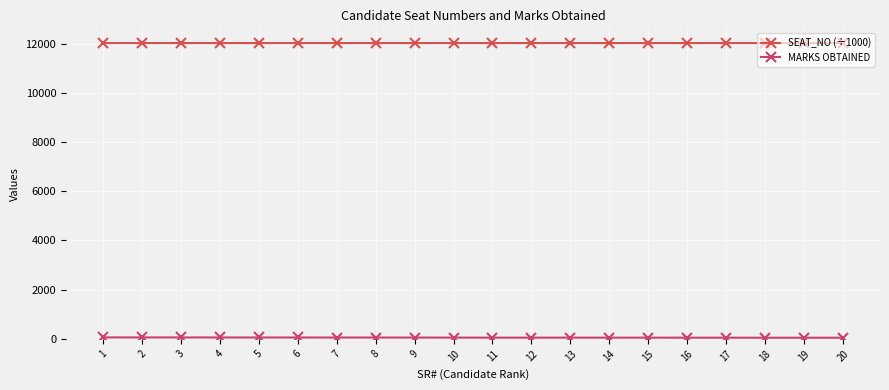

True or false: MARKS OBTAINED and SEAT_NO (÷1000) intersect in this chart.

False